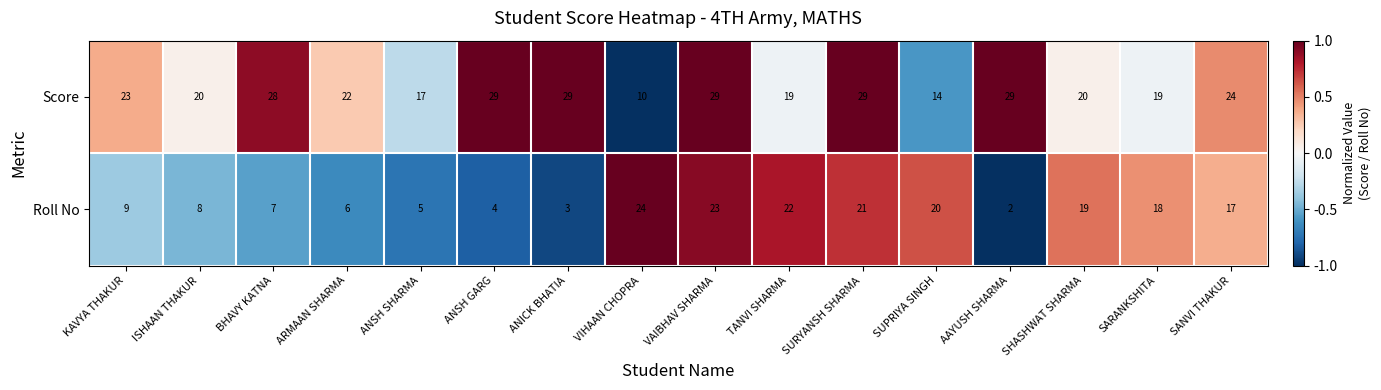

Rank the series by their average value, from lowest to highest.

Roll No, Score